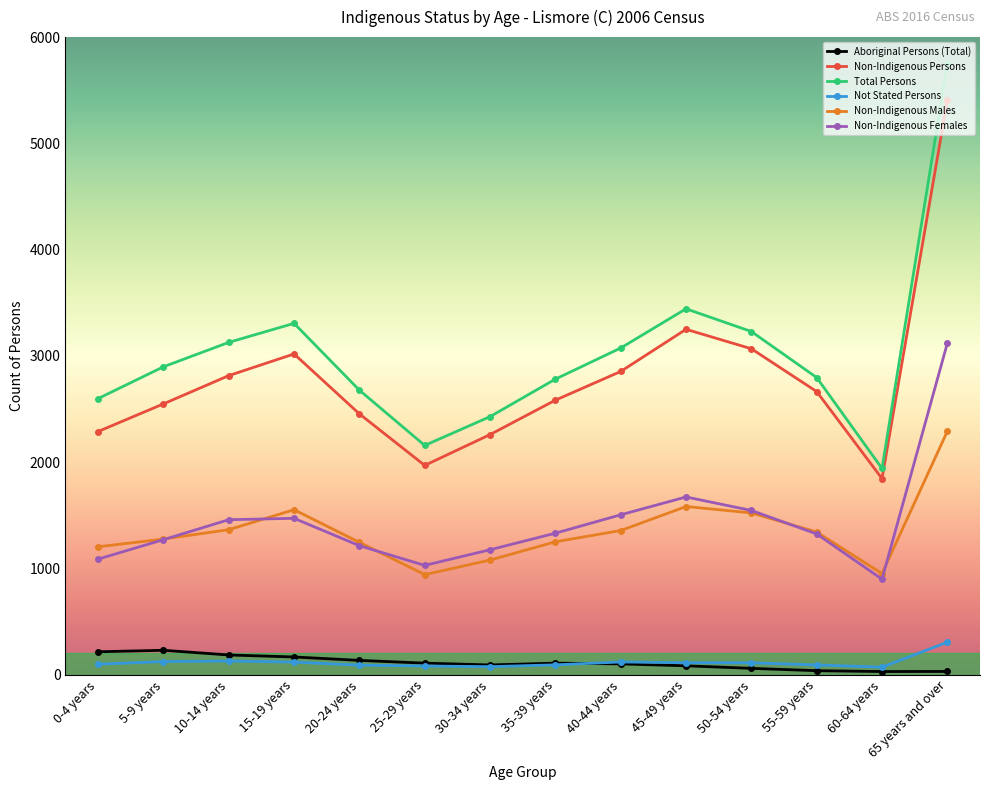

Does the chart have visible grid lines?

No